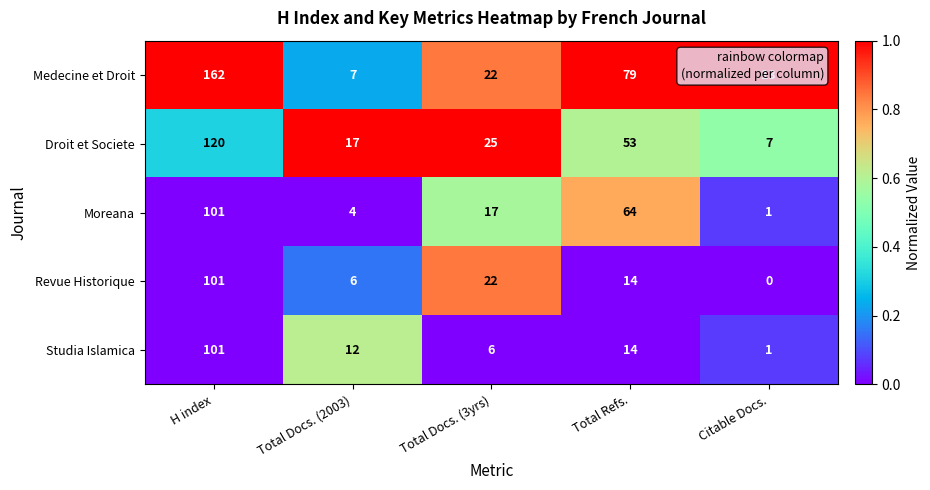

True or false: Studia Islamica has a value of 6 at Total Docs. (3yrs).

True